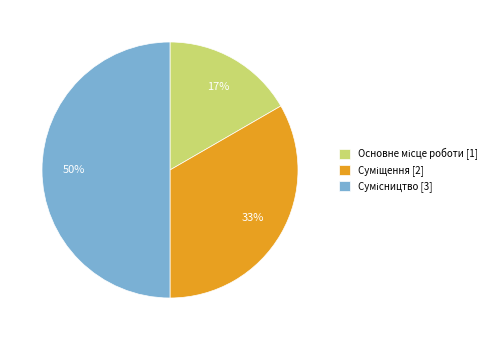

To the nearest percent, what is the average slice percentage?

33%